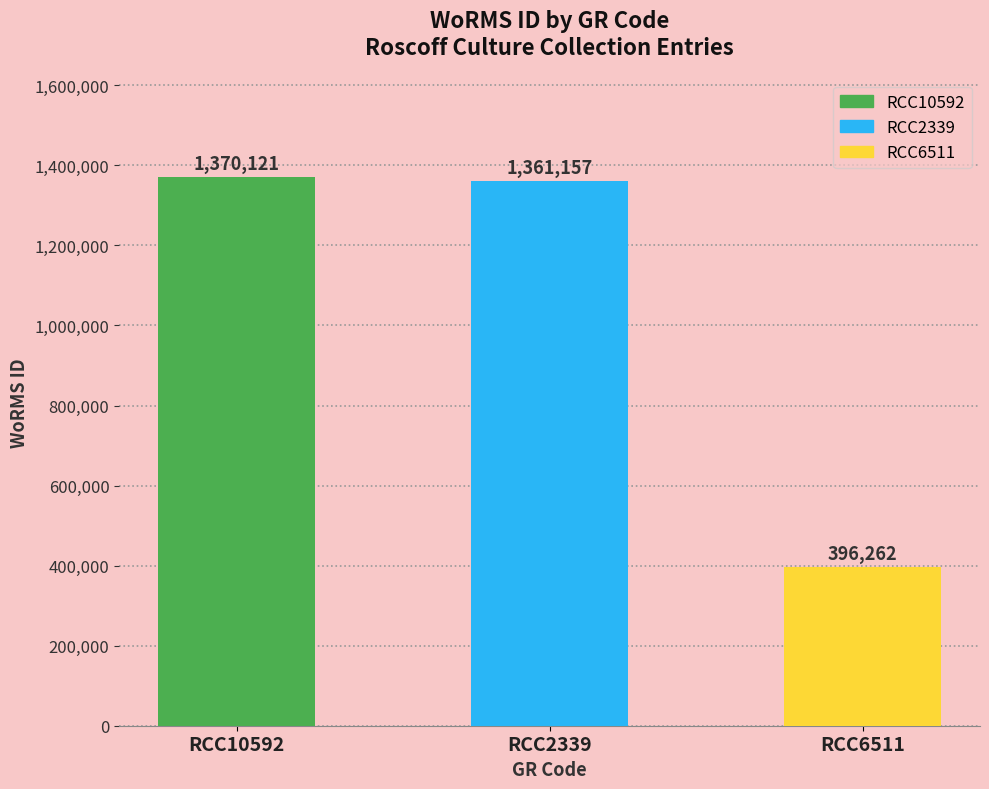

What is the change in value from RCC10592 to RCC6511?

-973859